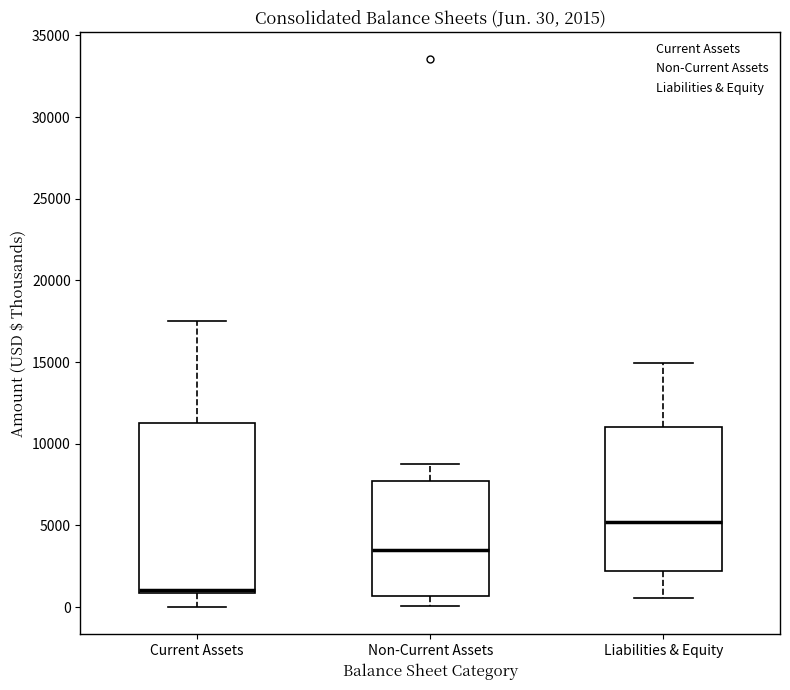

Which box is the tallest, from its lower edge to its upper edge?

Current Assets